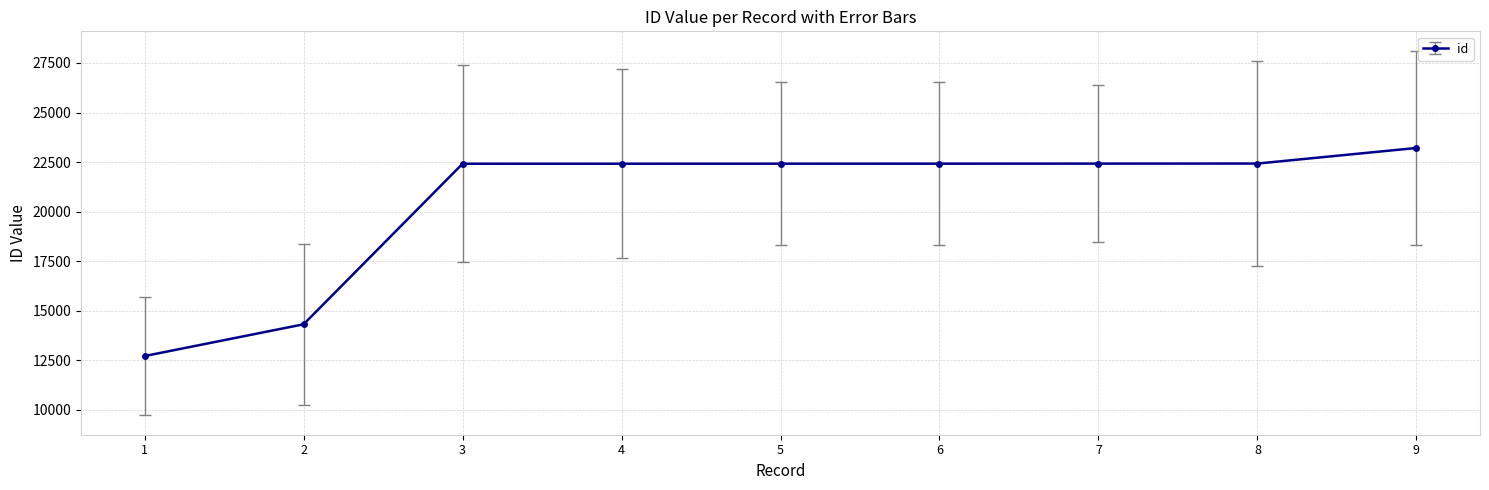

What is the approximate value at 6, to the nearest 50?

22400